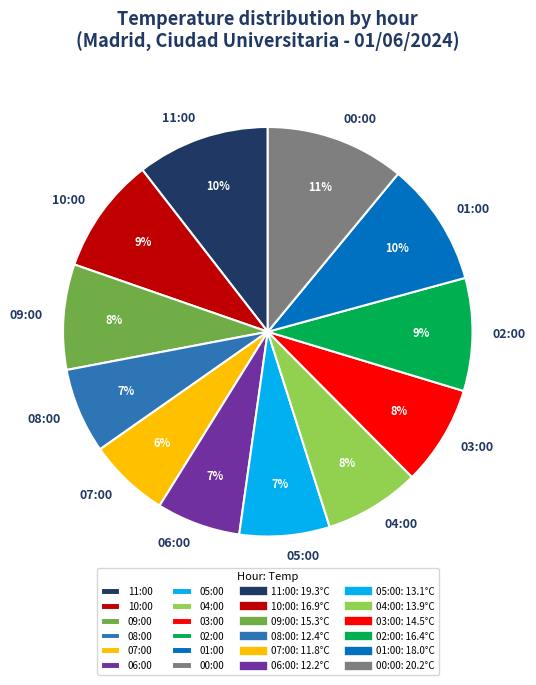

Which has a higher value, 04:00 or 02:00?

02:00